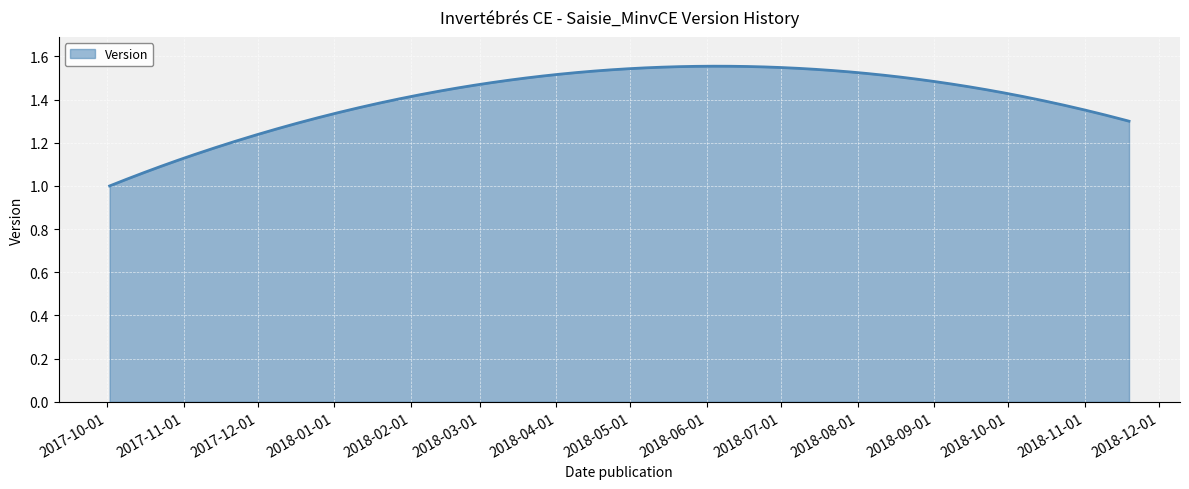

What is the difference between the maximum and minimum values?

0.6